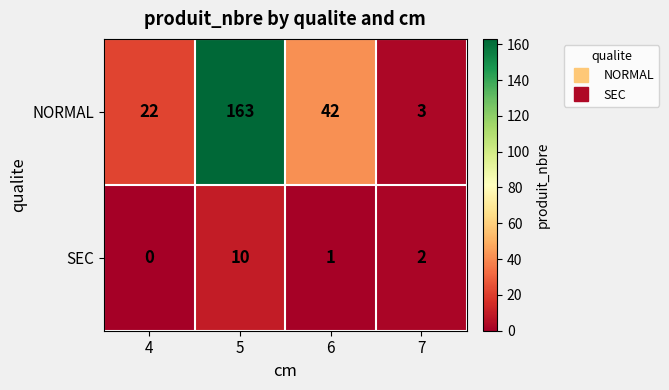

What is the maximum value shown in the chart?

163